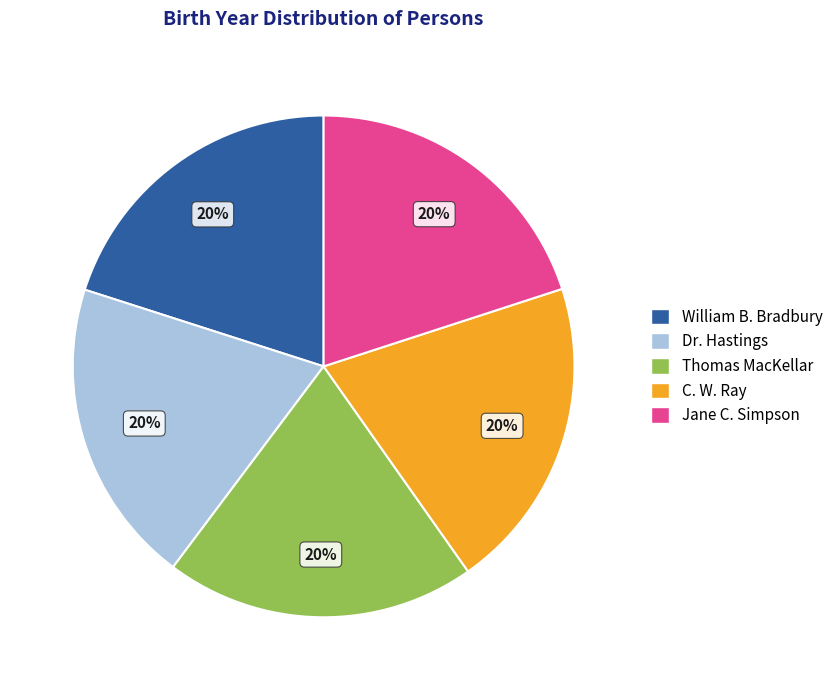

How many slices are in this pie chart?

5